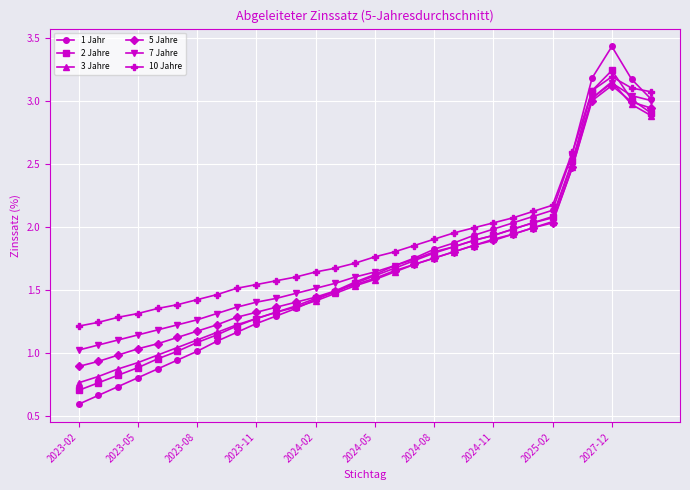

What is the maximum value shown in the chart?

3.4